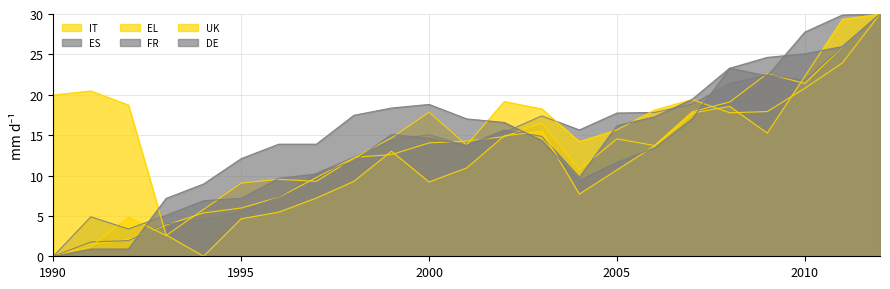

Count the number of categories in the chart.

23